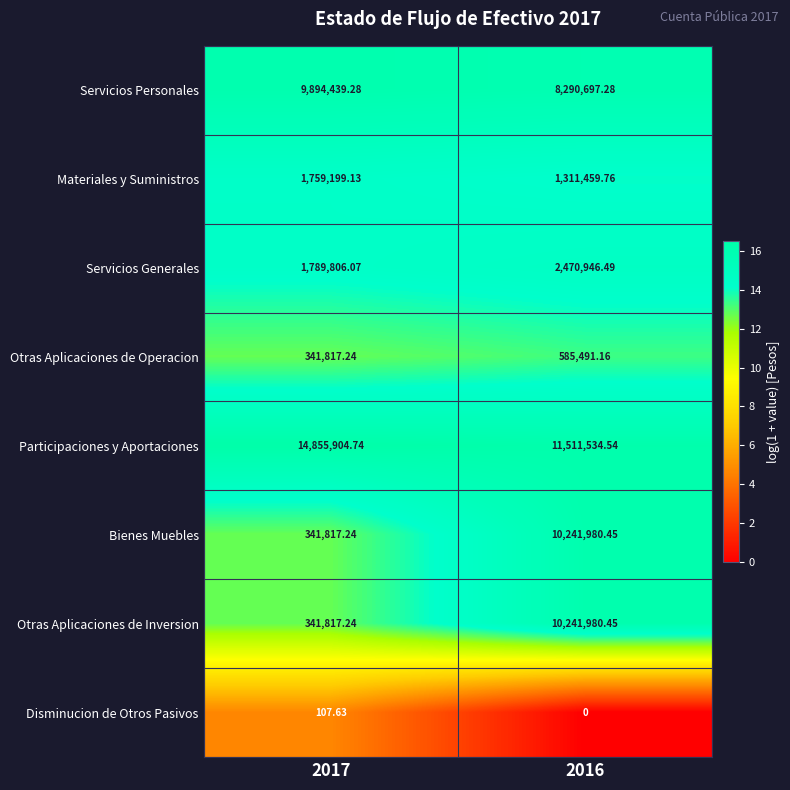

What is the total value across all series at 2016?

44654090.1